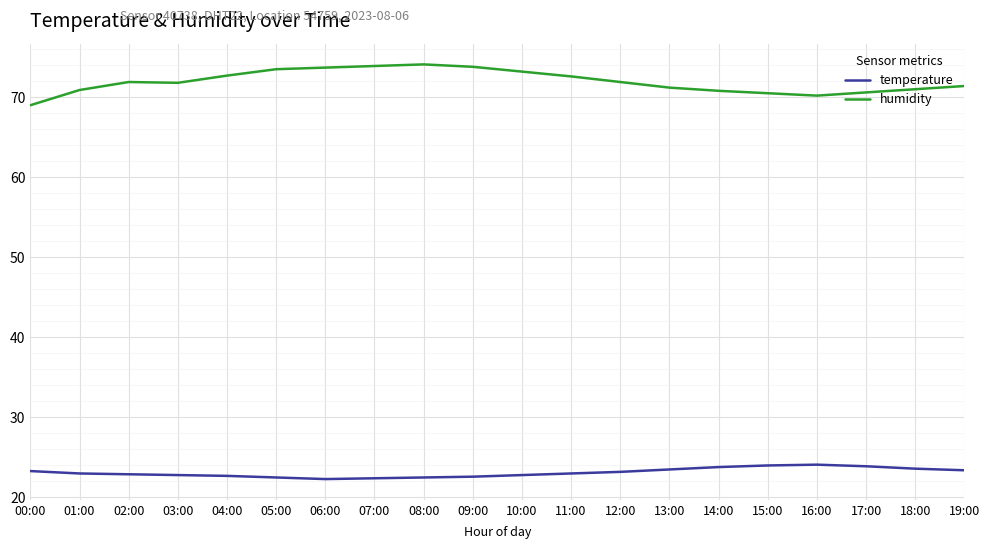

What are all the series names shown in the legend?

temperature, humidity